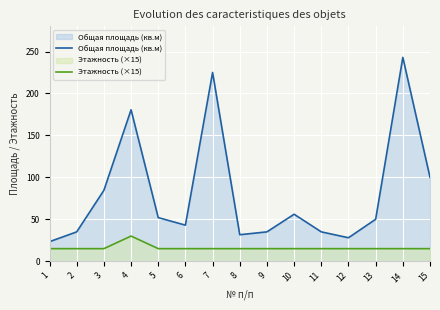

True or false: Общая площадь (кв.м) and Этажность (×15) intersect in this chart.

False